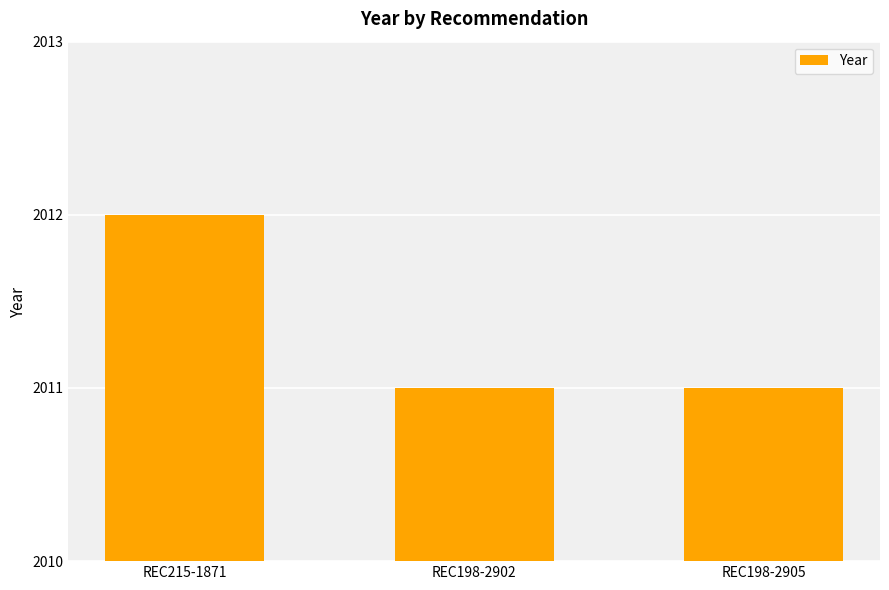

What is the approximate value at REC198-2905?

2011